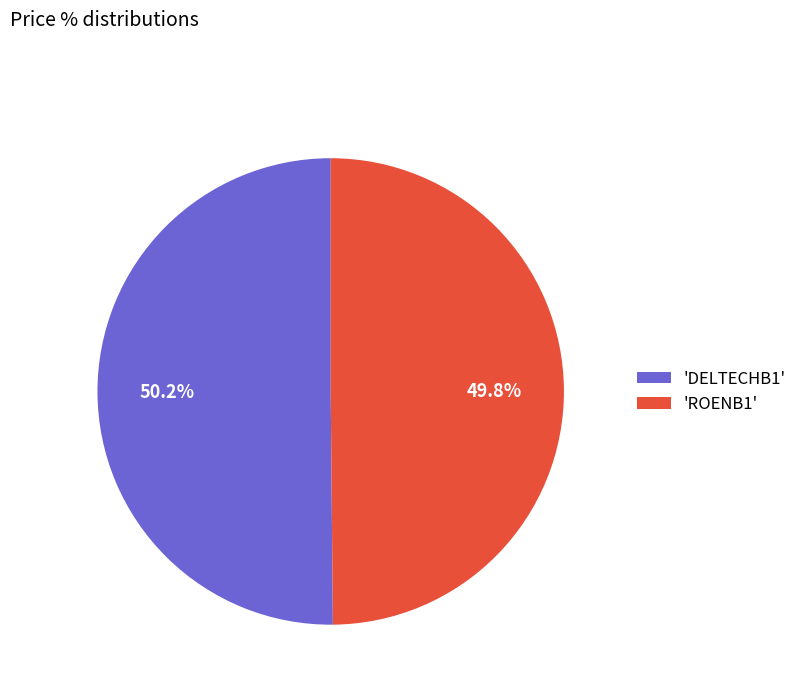

What is the ratio of the value at 'ROENB1' to the value at 'DELTECHB1'?

1.0